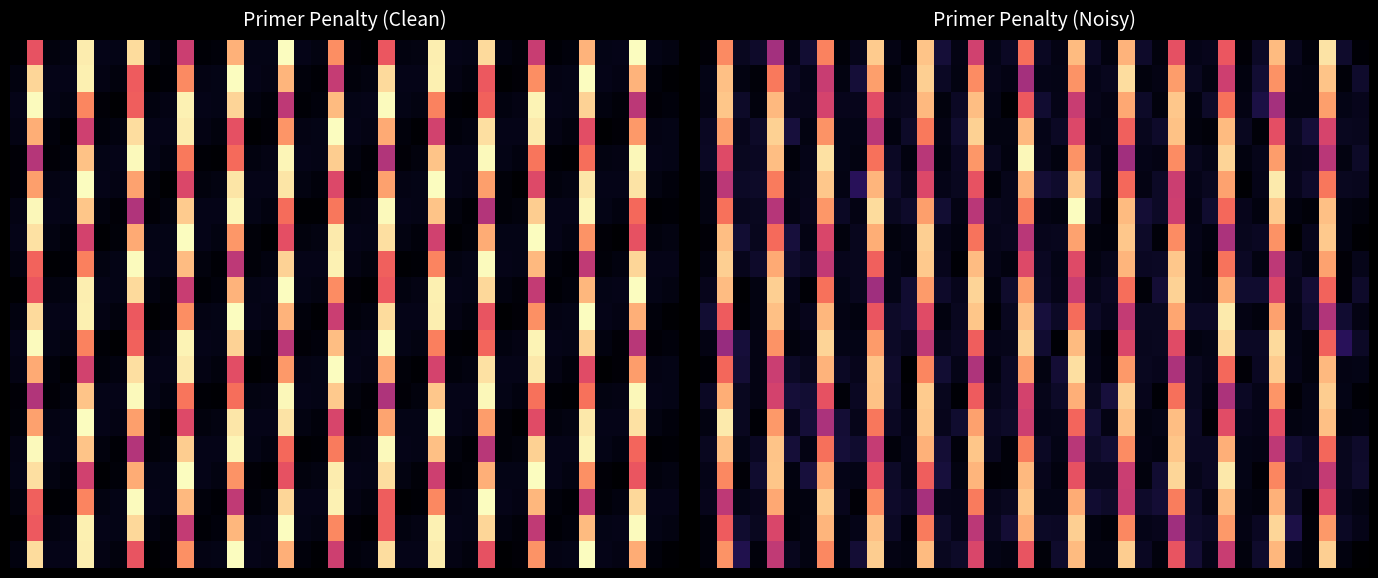

At which category is the sum across all series the highest?

34